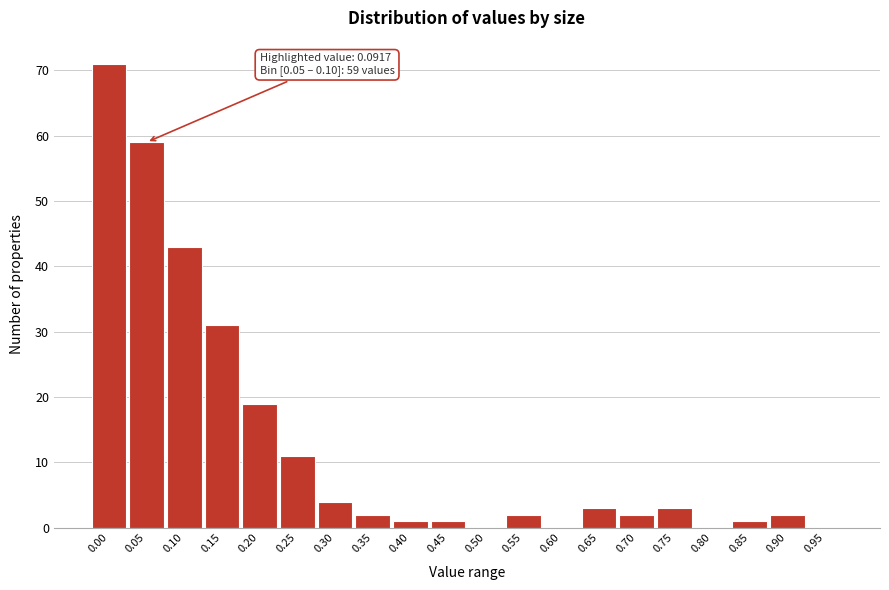

Reading left to right, list all the values displayed in this chart.

0.00=71	0.05=59	0.10=43	0.15=31	0.20=19	0.25=11	0.30=4	0.35=2	0.40=1	0.45=1	0.50=0	0.55=2	0.60=0	0.65=3	0.70=2	0.75=3	0.80=0	0.85=1	0.90=2	0.95=0